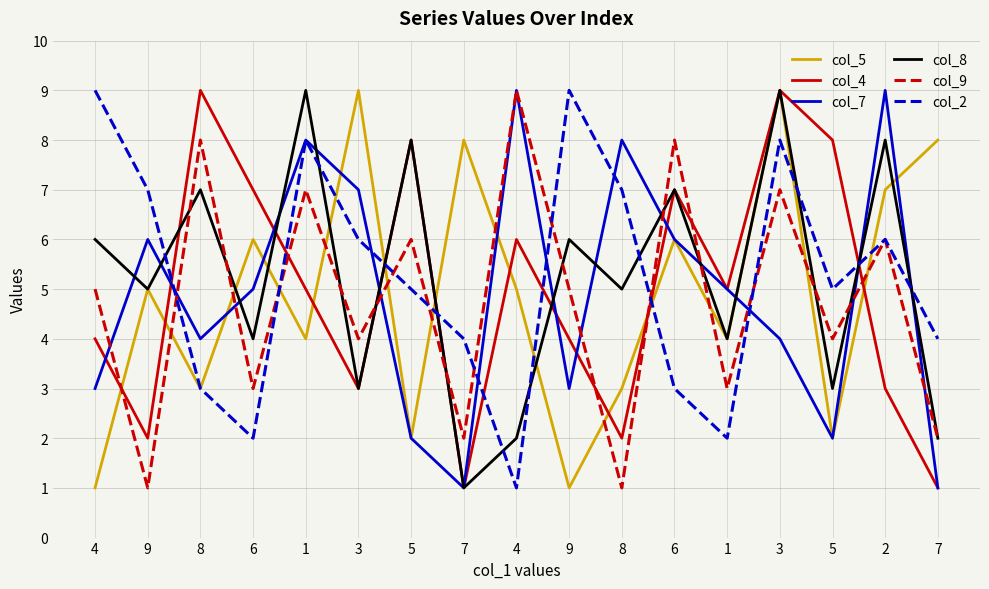

What are all the series names shown in the legend?

col_5, col_4, col_7, col_8, col_9, col_2